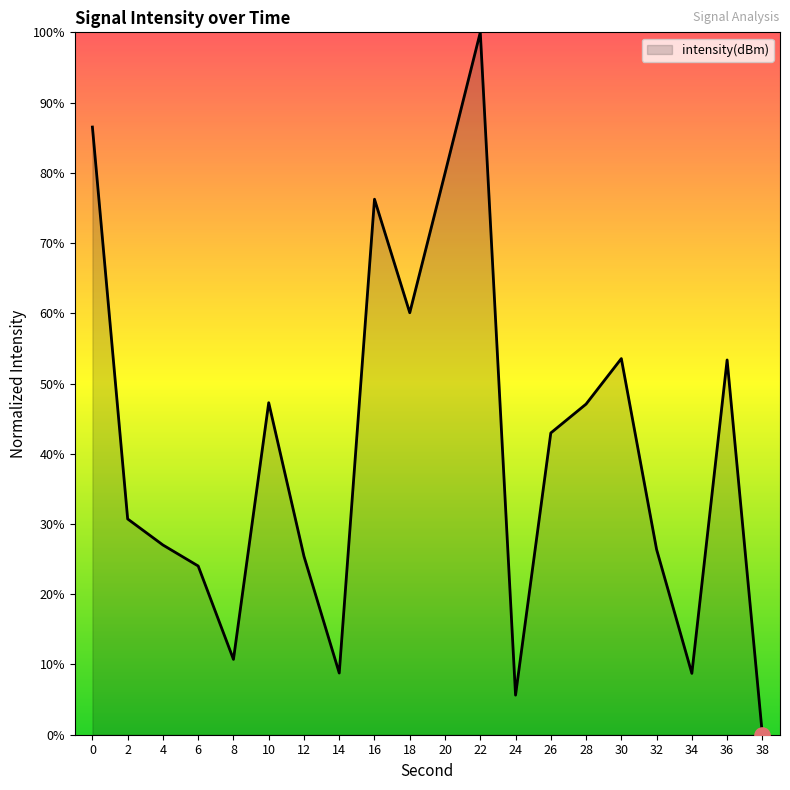

Approximately how many times larger is the value at 20 compared to 2?

2.6